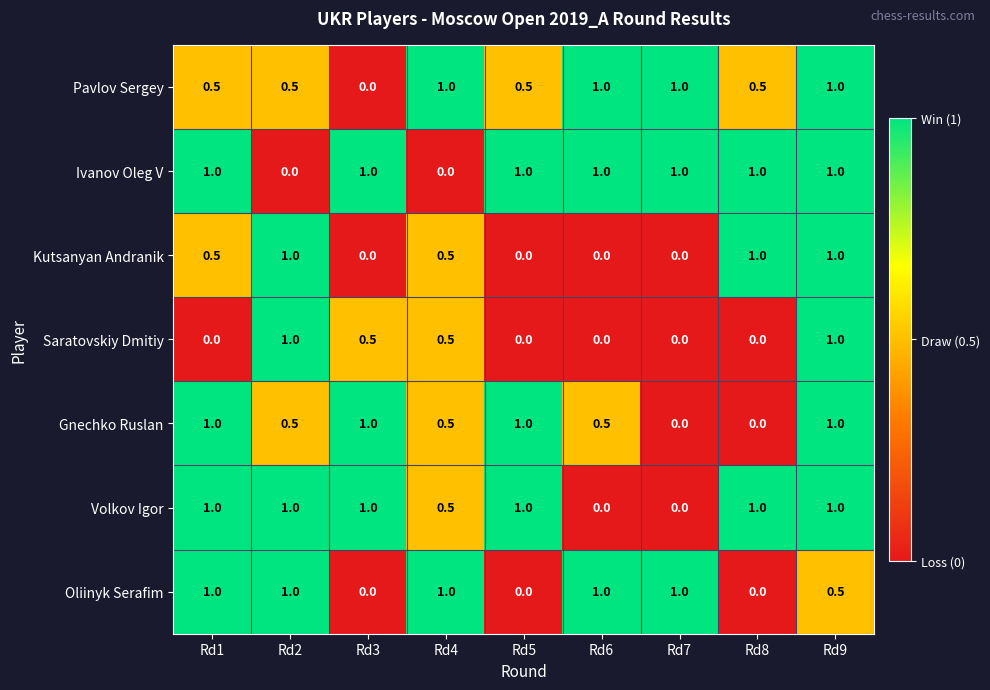

Which series has the largest total across all categories?

Ivanov Oleg V